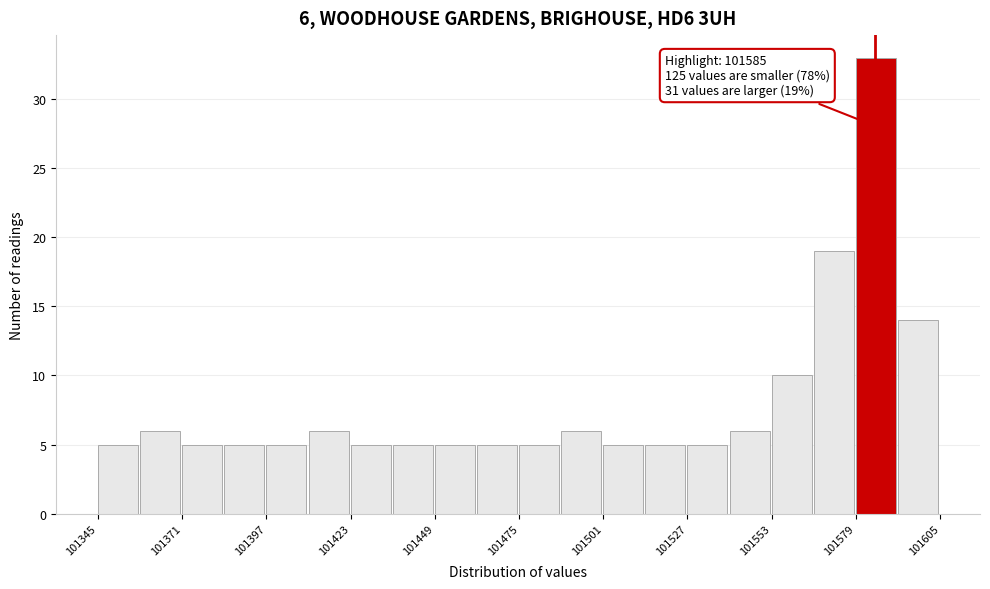

Around what value on the x-axis is the tallest bar? Give the approximate position of its centre, as read against the axis.

101585